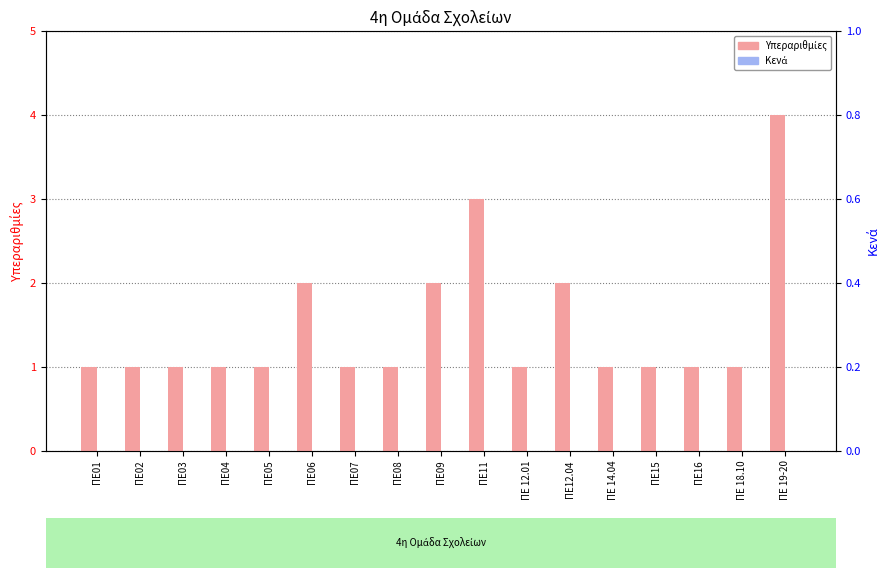

How many bars are there in each group?

2